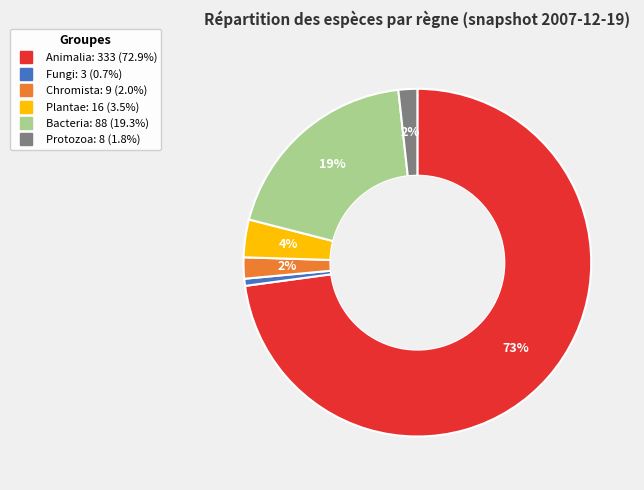

Is there any slice that represents more than half of the pie?

Yes